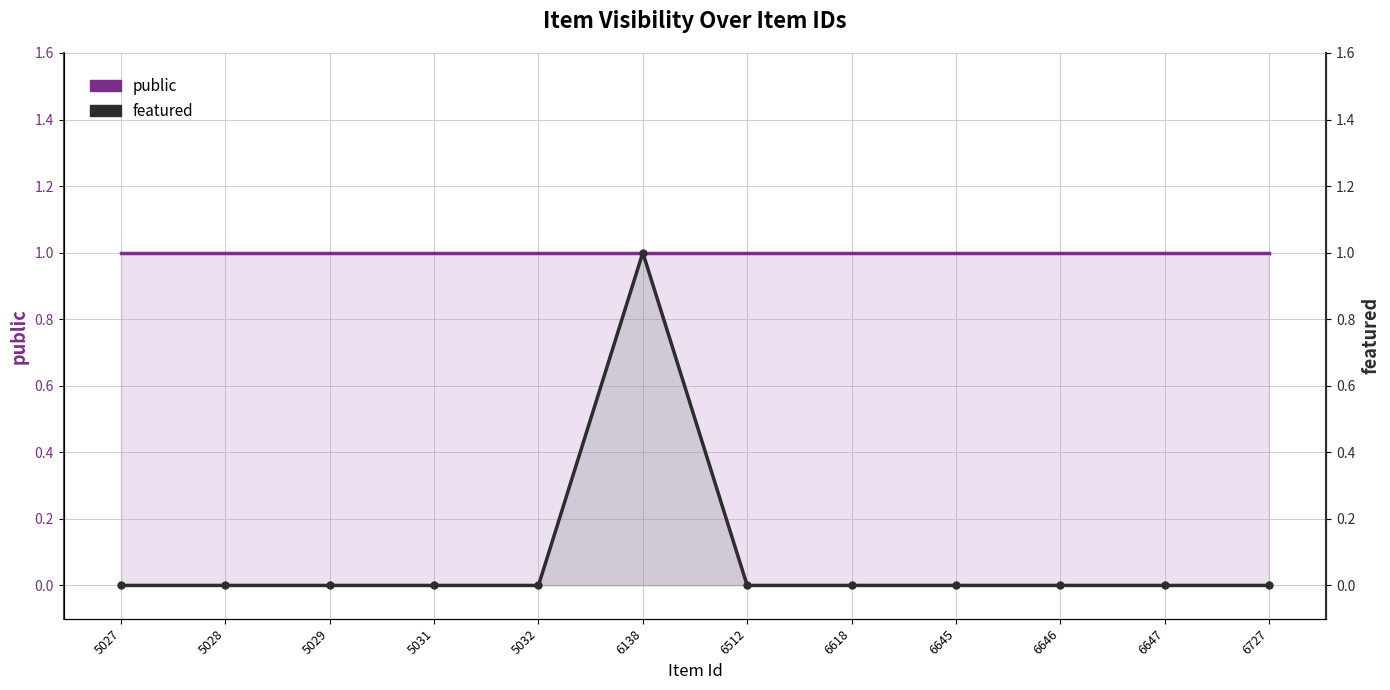

Which series changed the most between 5032 and 6727?

public